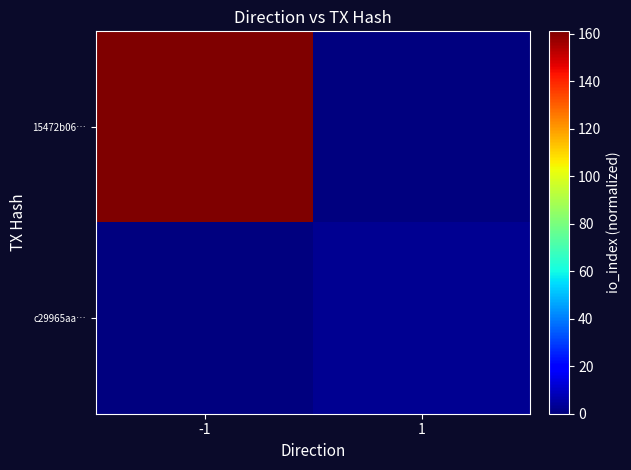

List the series in order of their peak value, lowest first.

c29965aa…, 15472b06…